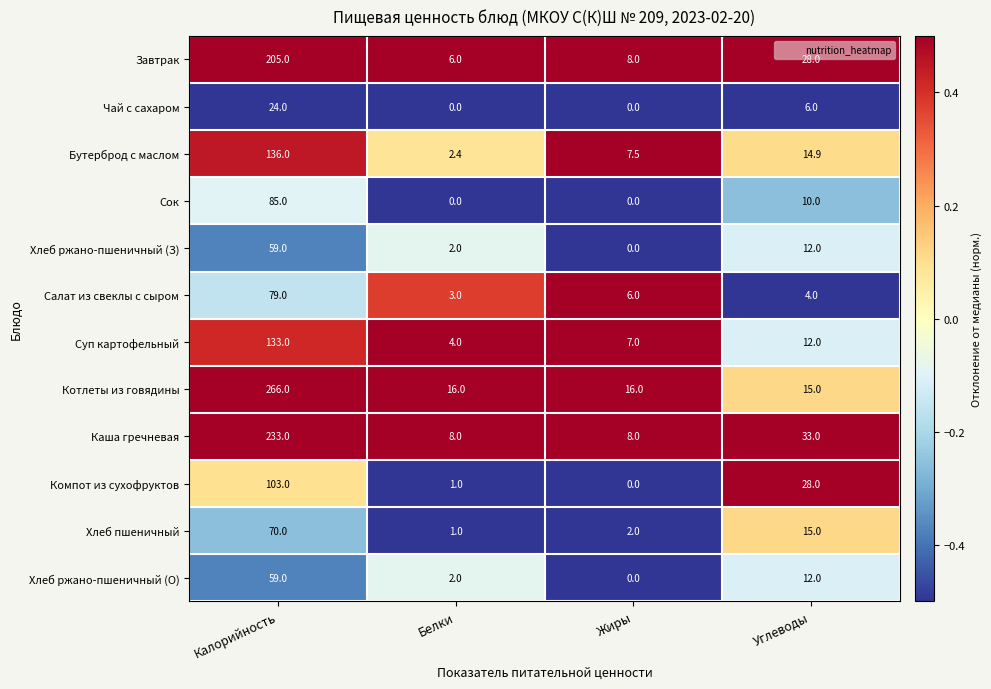

What is the minimum value for Завтрак?

6.0